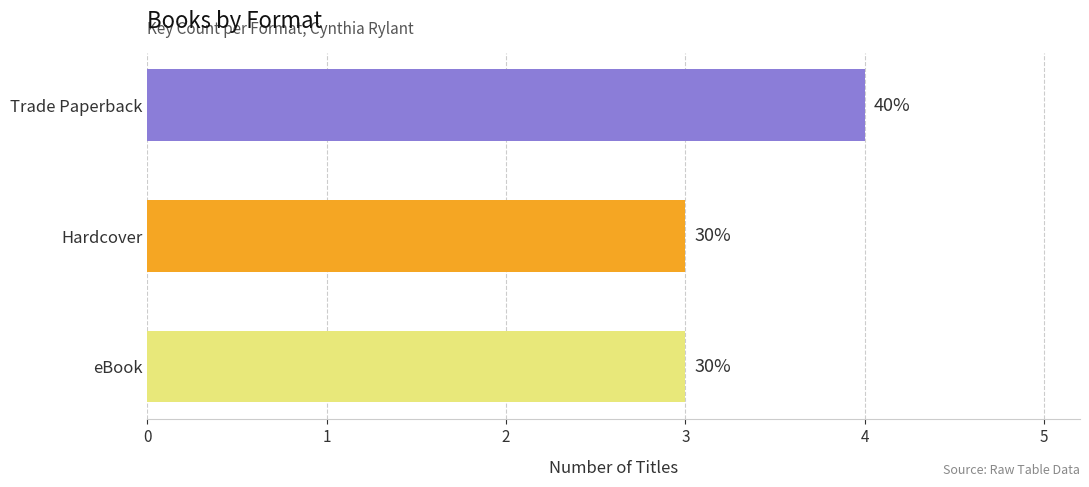

Rank the categories by value from lowest to highest.

eBook, Hardcover, Trade Paperback